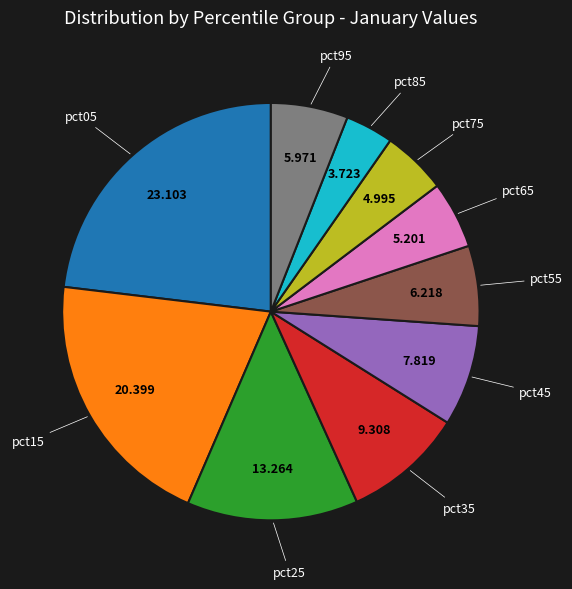

The pct15 slice represents 20% of the pie. True or false?

True